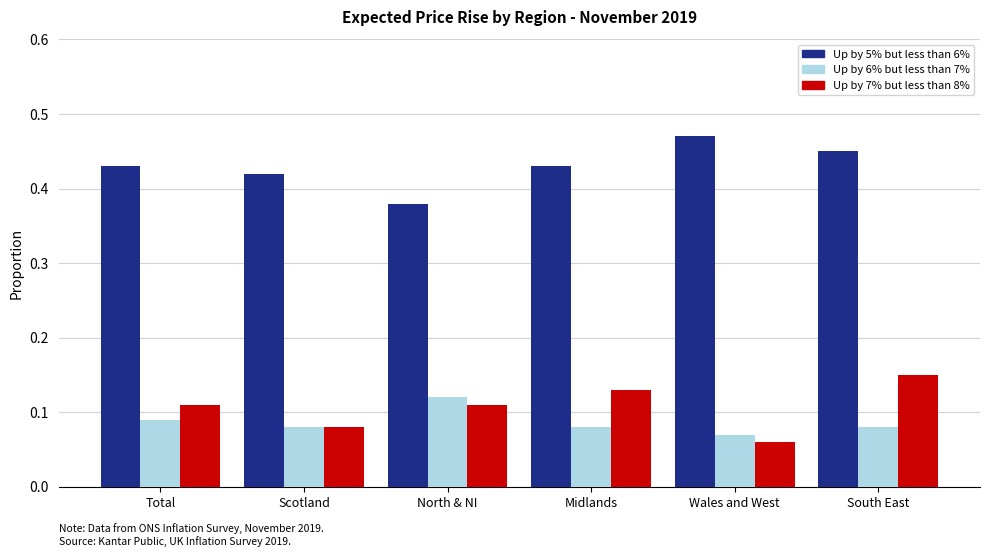

Which series changed the most between Wales and West and South East?

Up by 7% but less than 8%